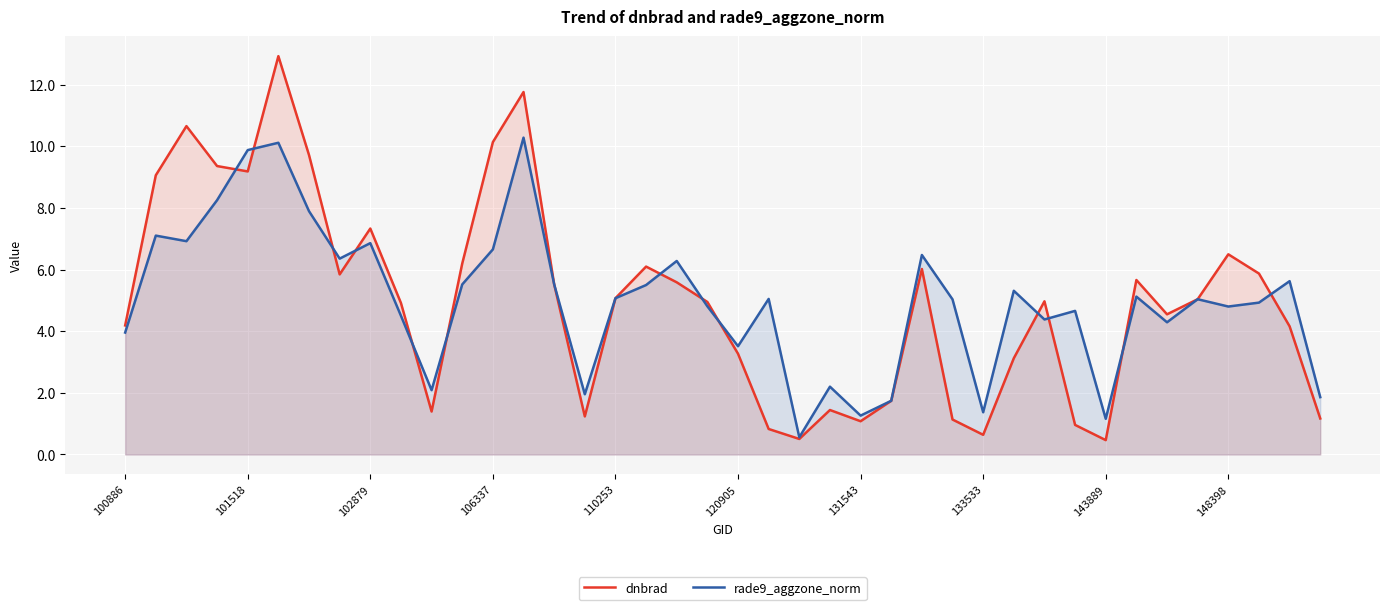

After their last crossing, which series has the higher values: dnbrad or rade9_aggzone_norm?

rade9_aggzone_norm